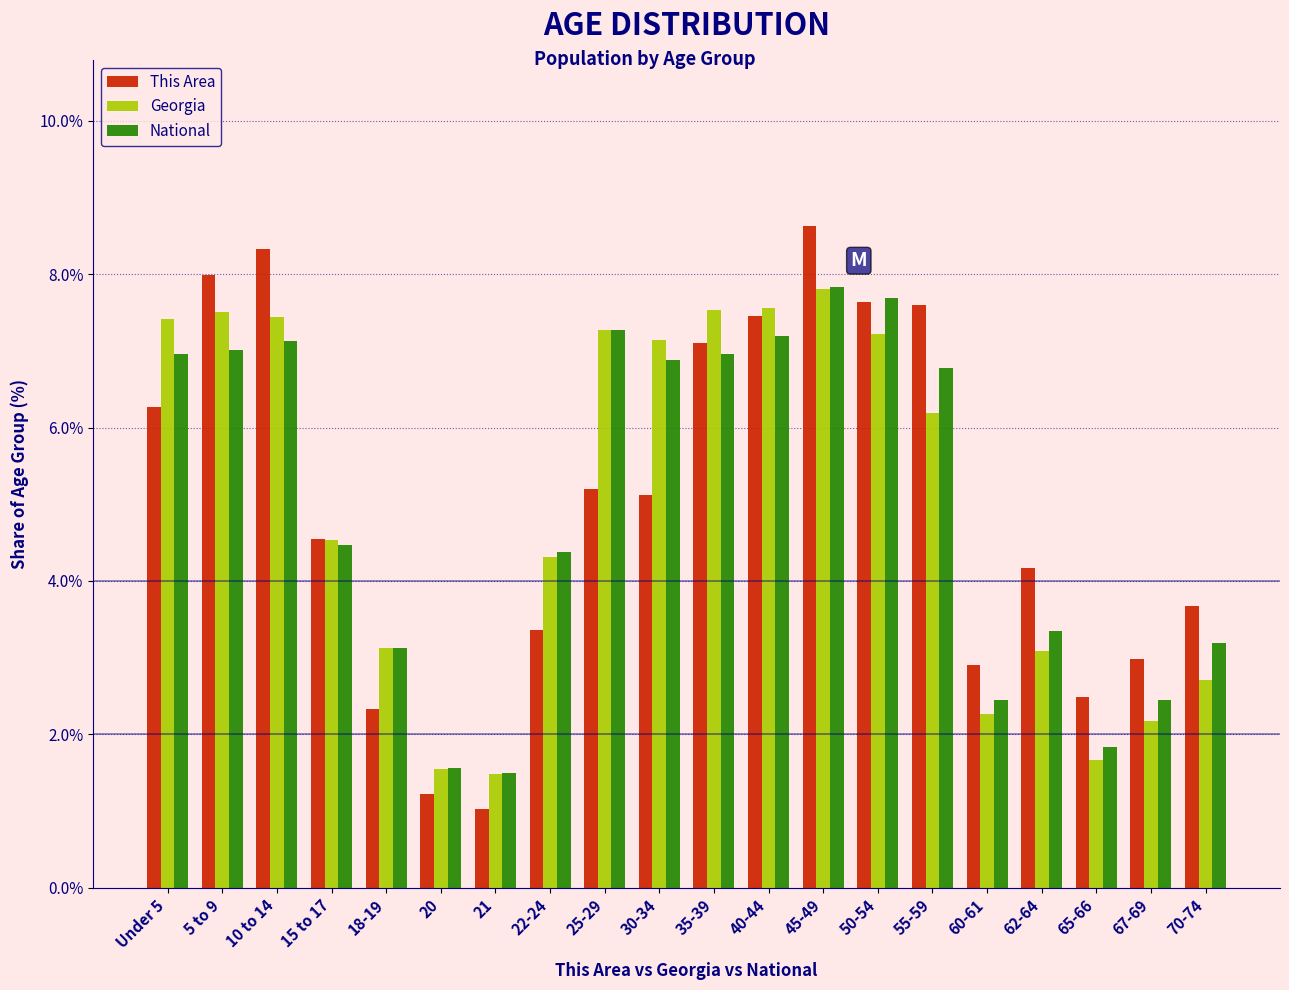

What is the difference between the maximum and minimum values in the This Area series?

7.6